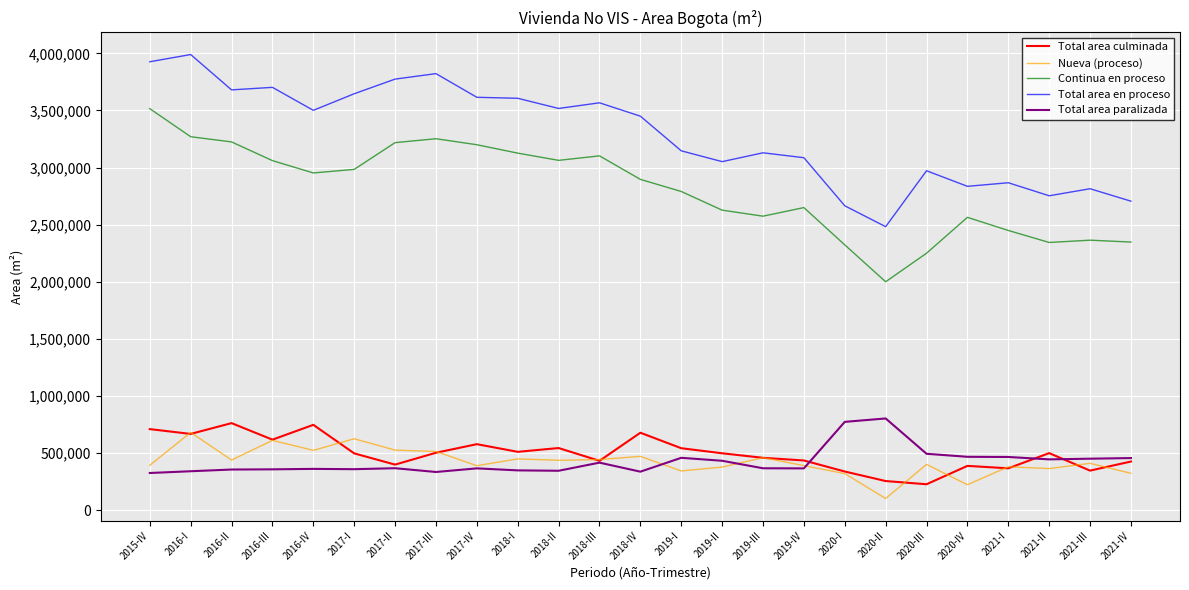

True or false: Total area paralizada has more than 2 interior local peaks.

True